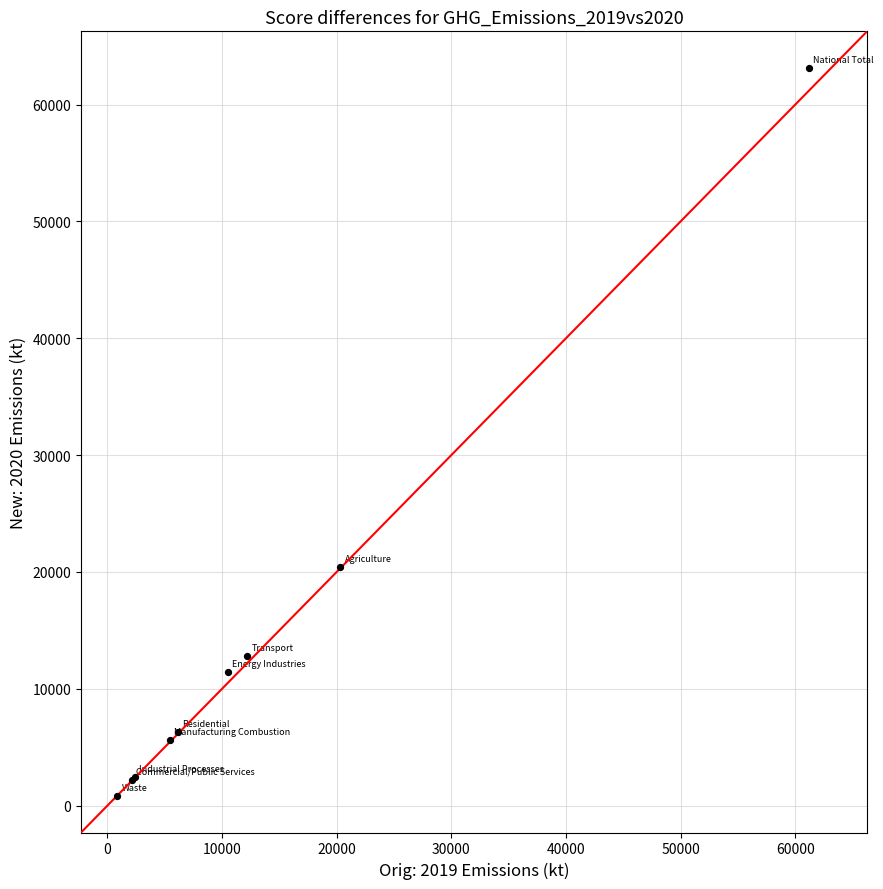

What Y value in the scatter plot is closest to 31981?

20432.3